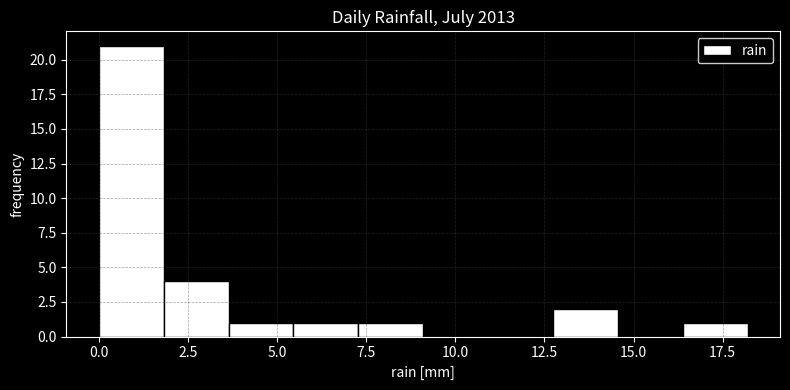

Read against the x-axis, roughly where is the centre of the tallest bar?

1.0